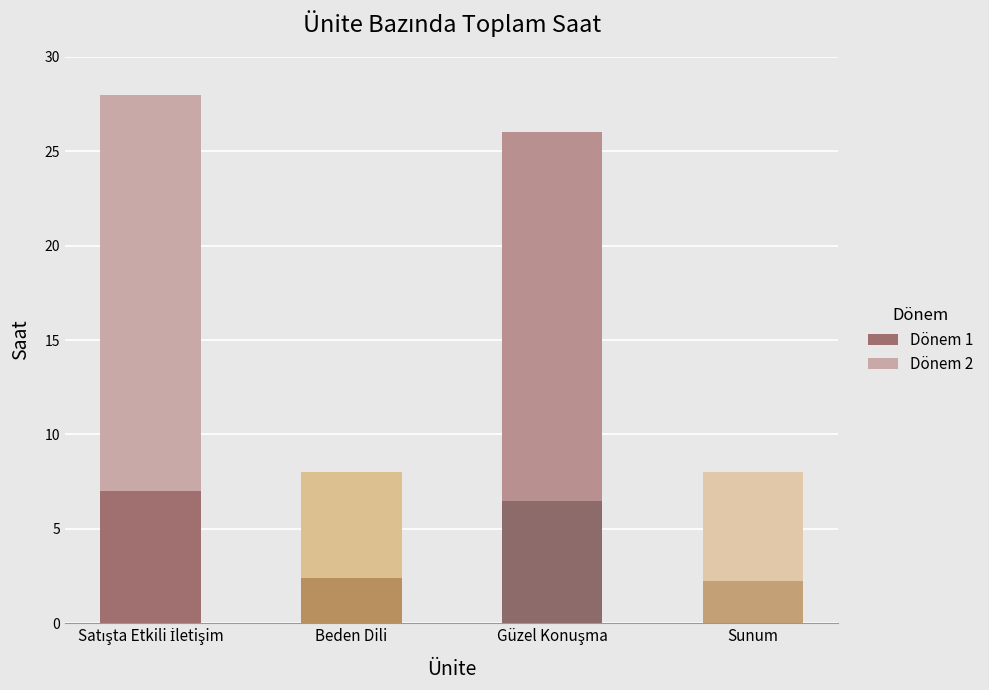

What is the total value across all series at Sunum?

8.0